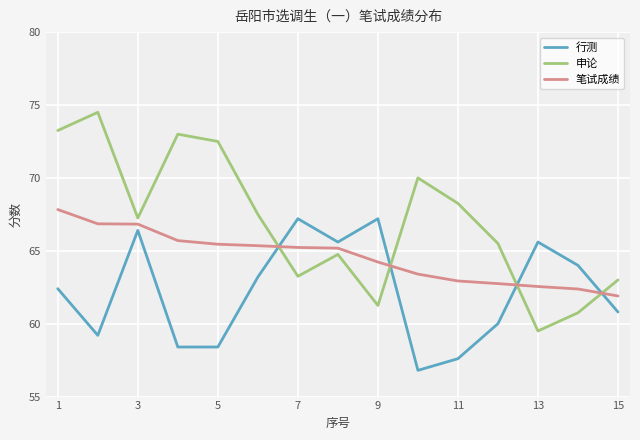

Which series has the largest range (max minus min)?

申论